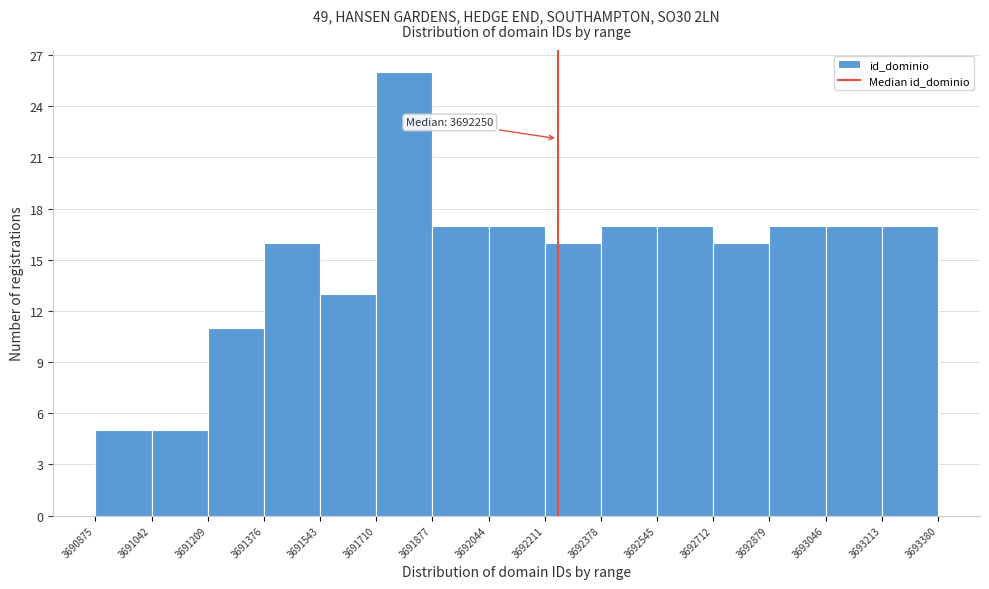

Over which range of the x-axis is the bar tallest?

3691710 to 3691877